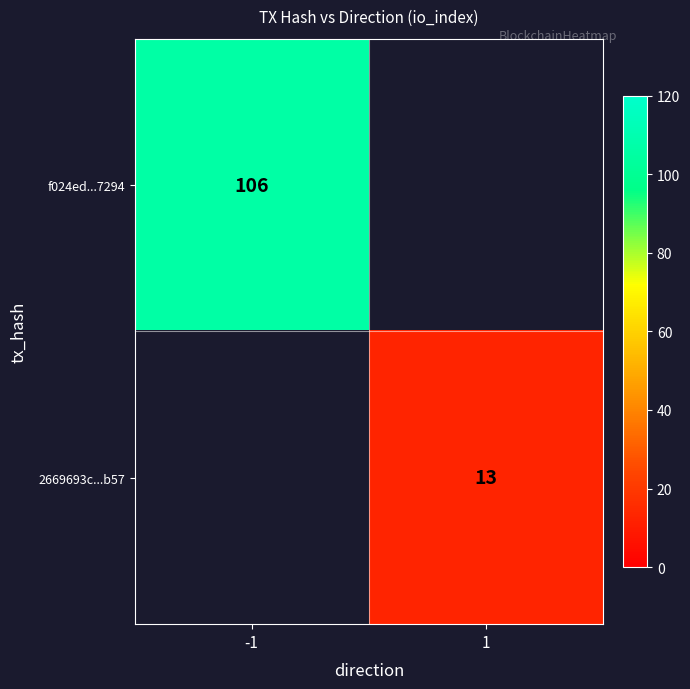

What is the greatest value displayed?

106.0